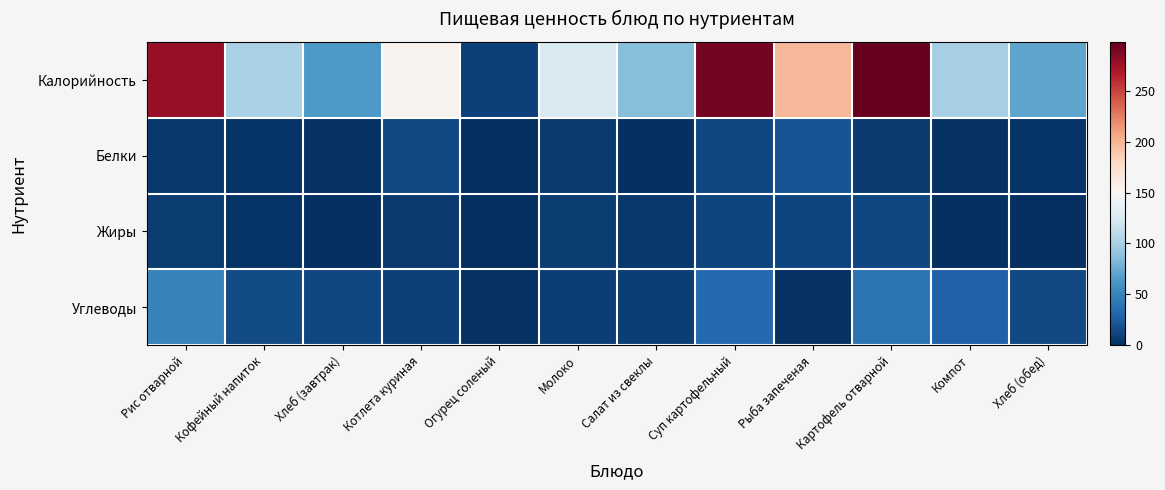

Reading left to right, what are all the values shown in this chart?

Калорийность: Рис отварной=279	Кофейный напиток=101	Хлеб (завтрак)=63	Котлета куриная=154	Огурец соленый=10	Молоко=126	Салат из свеклы=86	Суп картофельный=292	Рыба запеченая=198	Картофель отварной=298	Компот=99	Хлеб (обед)=70
Белки: Рис отварной=5	Кофейный напиток=3	Хлеб (завтрак)=2	Котлета куриная=15	Огурец соленый=1	Молоко=6	Салат из свеклы=1	Суп картофельный=13	Рыба запеченая=20	Картофель отварной=6	Компот=2	Хлеб (обед)=3
Жиры: Рис отварной=7	Кофейный напиток=3	Хлеб (завтрак)=0	Котлета куриная=6	Огурец соленый=0	Молоко=7	Салат из свеклы=5	Суп картофельный=12	Рыба запеченая=12	Картофель отварной=13	Компот=0	Хлеб (обед)=0
Углеводы: Рис отварной=49	Кофейный напиток=16	Хлеб (завтрак)=13	Котлета куриная=10	Огурец соленый=2	Молоко=9	Салат из свеклы=9	Суп картофельный=33	Рыба запеченая=2	Картофель отварной=40	Компот=28	Хлеб (обед)=14